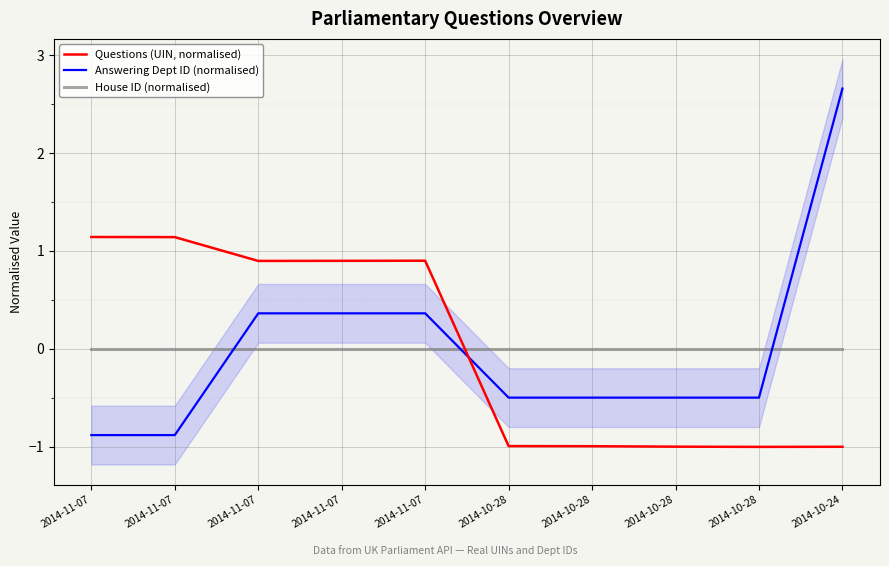

Which series has the widest spread of values?

Answering Dept ID (normalised)